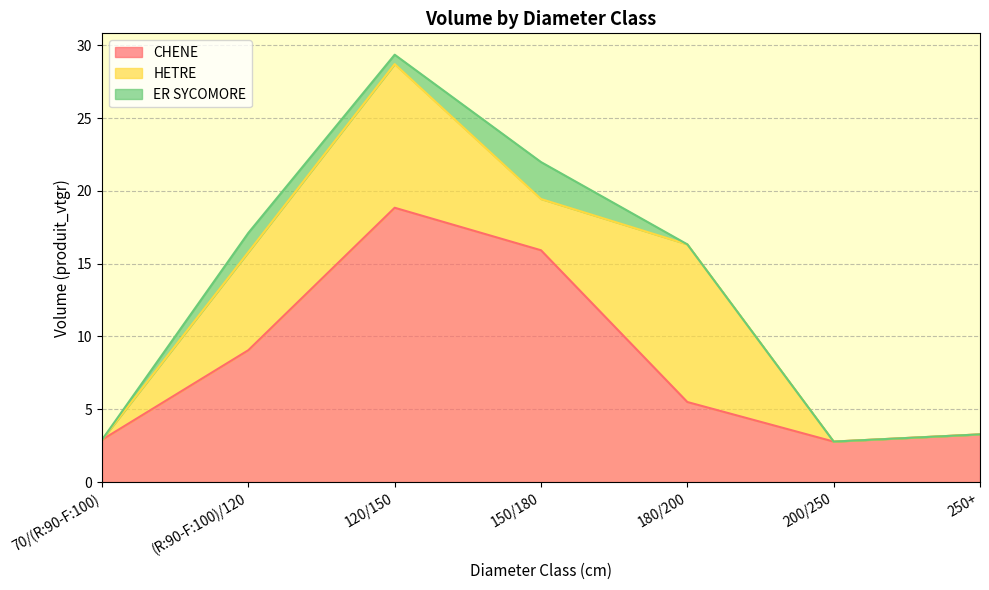

How many interior local valleys does the ER SYCOMORE series have?

1